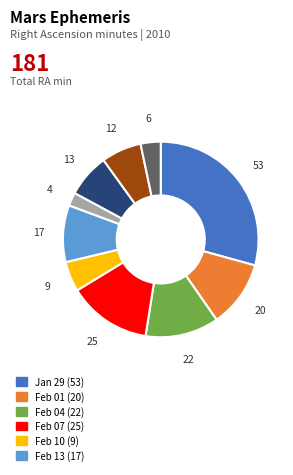

Is there any slice that represents more than half of the pie?

No